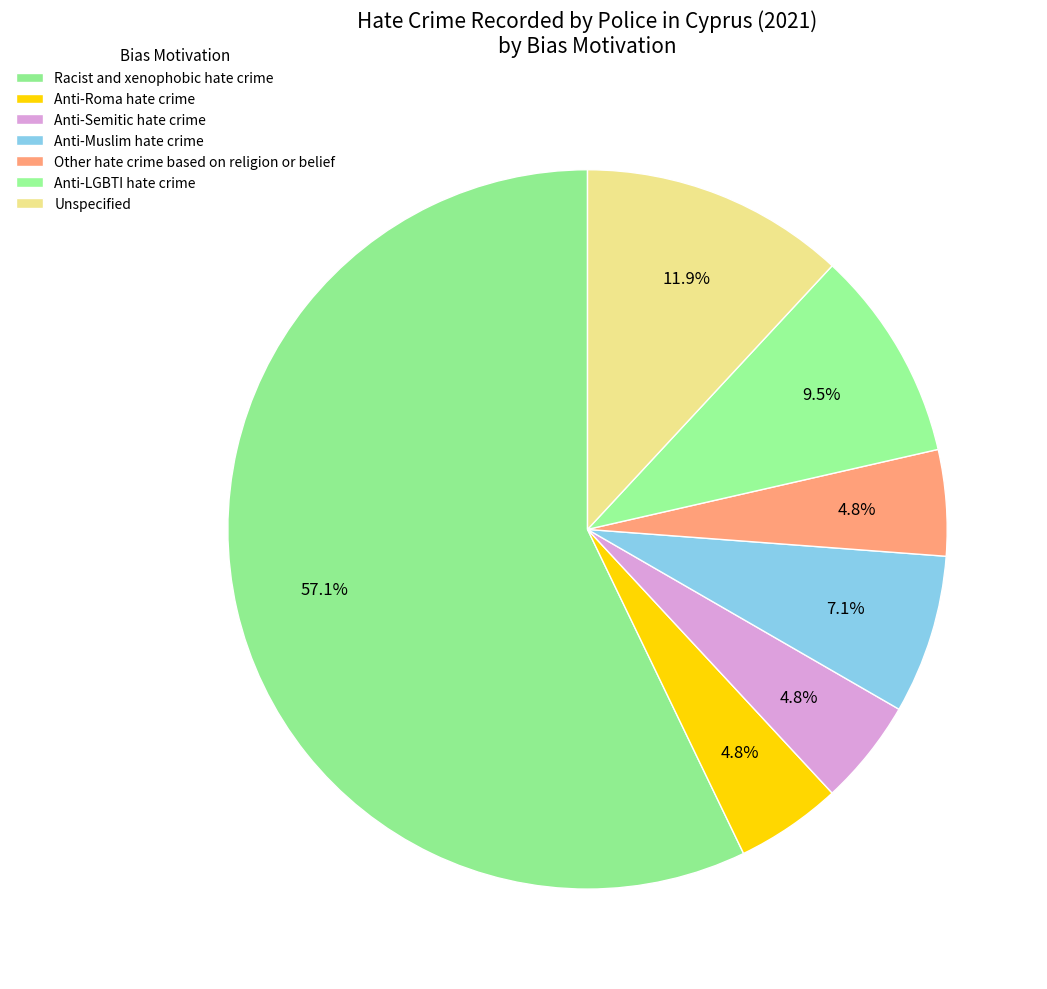

Between Anti-Muslim hate crime and Racist and xenophobic hate crime, which is larger?

Racist and xenophobic hate crime